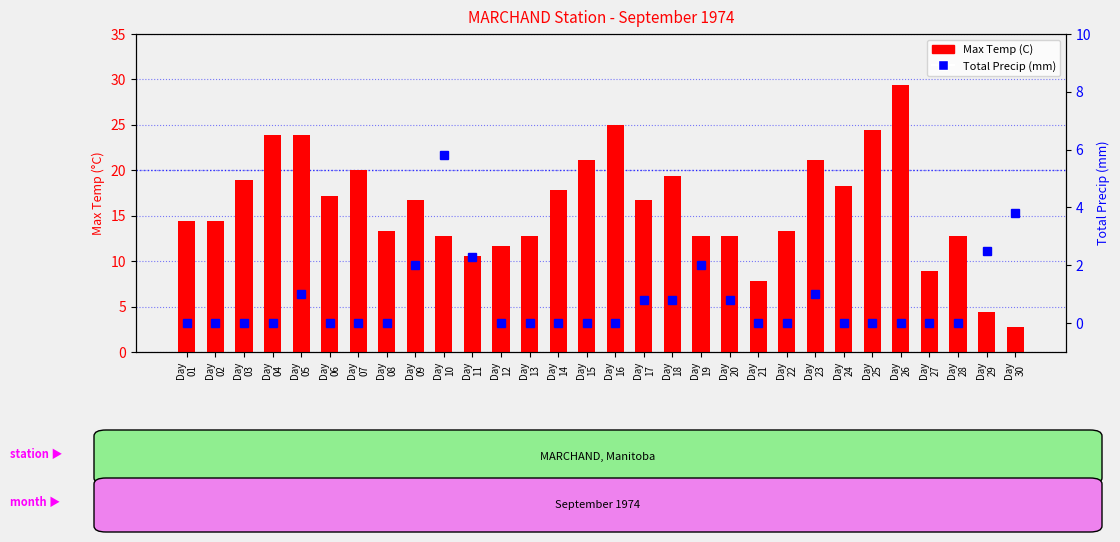

What is the average value of the Total Precip (mm) series?

0.8